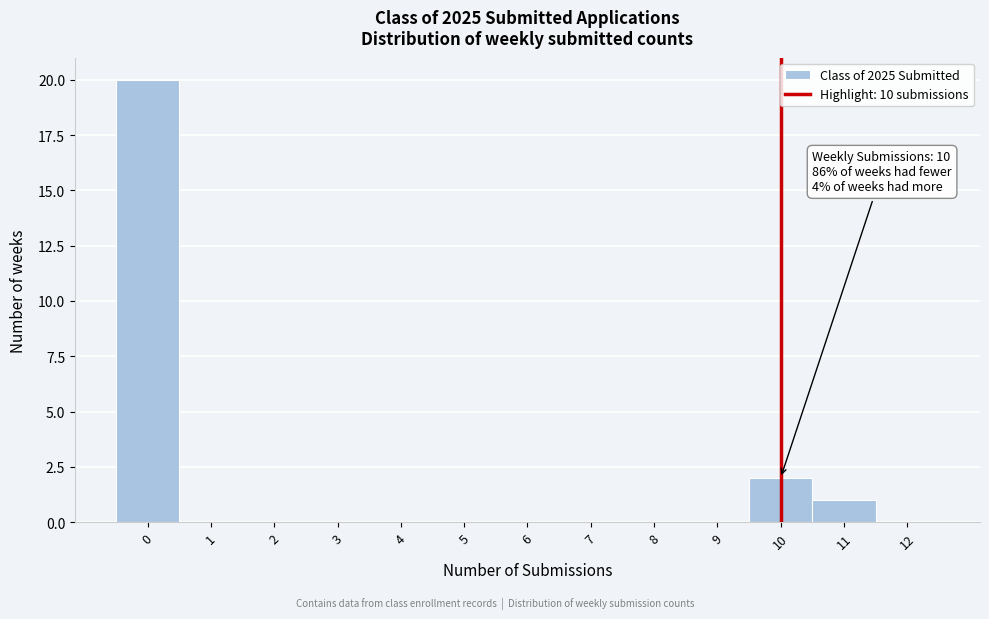

Which range on the x-axis has the tallest bar?

-0.5 to 0.5